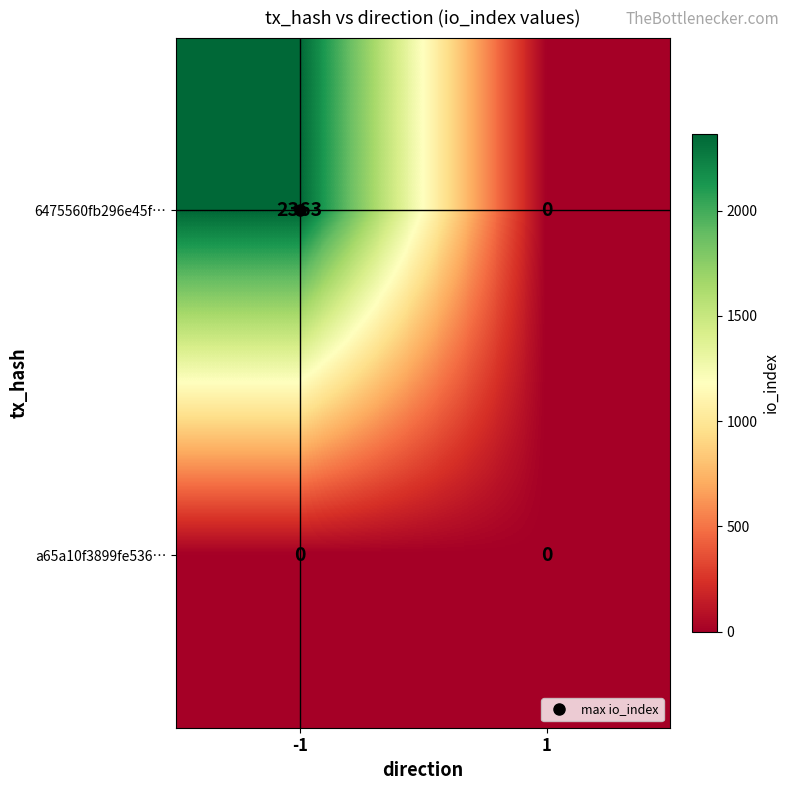

How many distinct data groups are displayed?

2